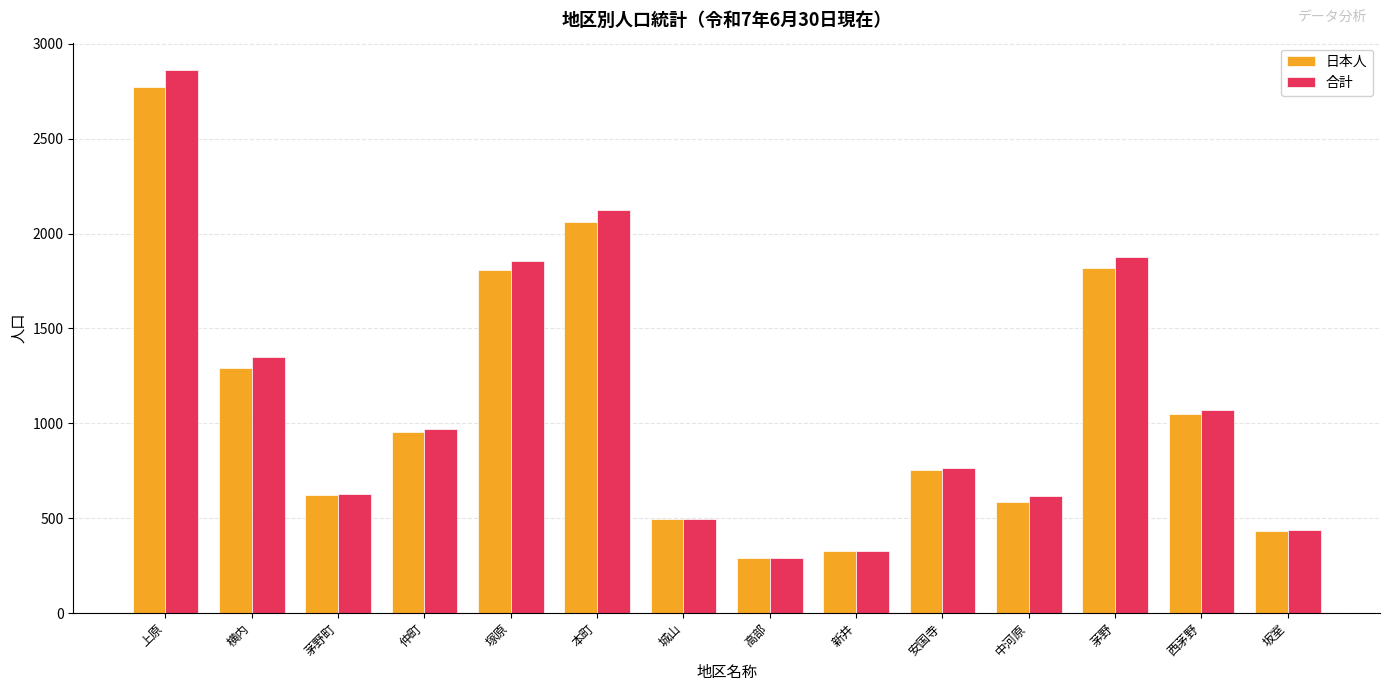

At which label does 日本人 first exceed 954?

上原